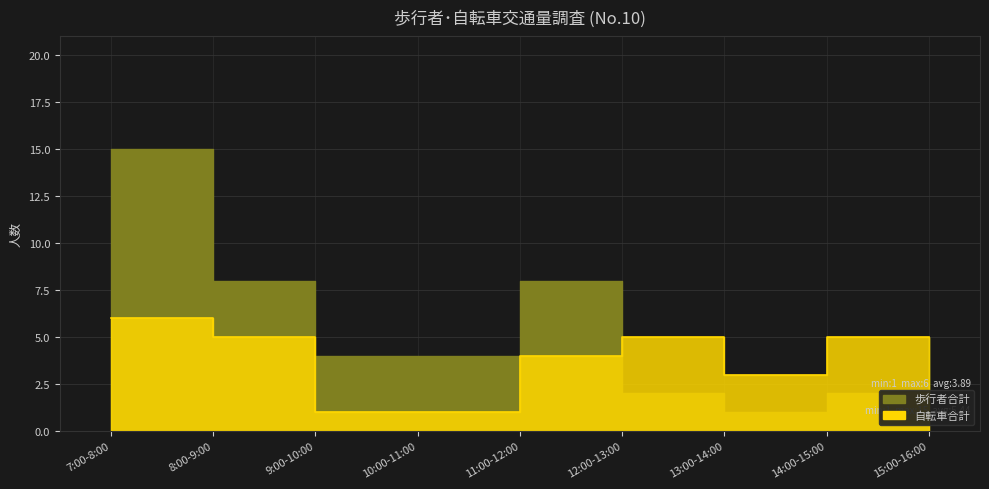

At how many categories does at least one series exceed 6?

3